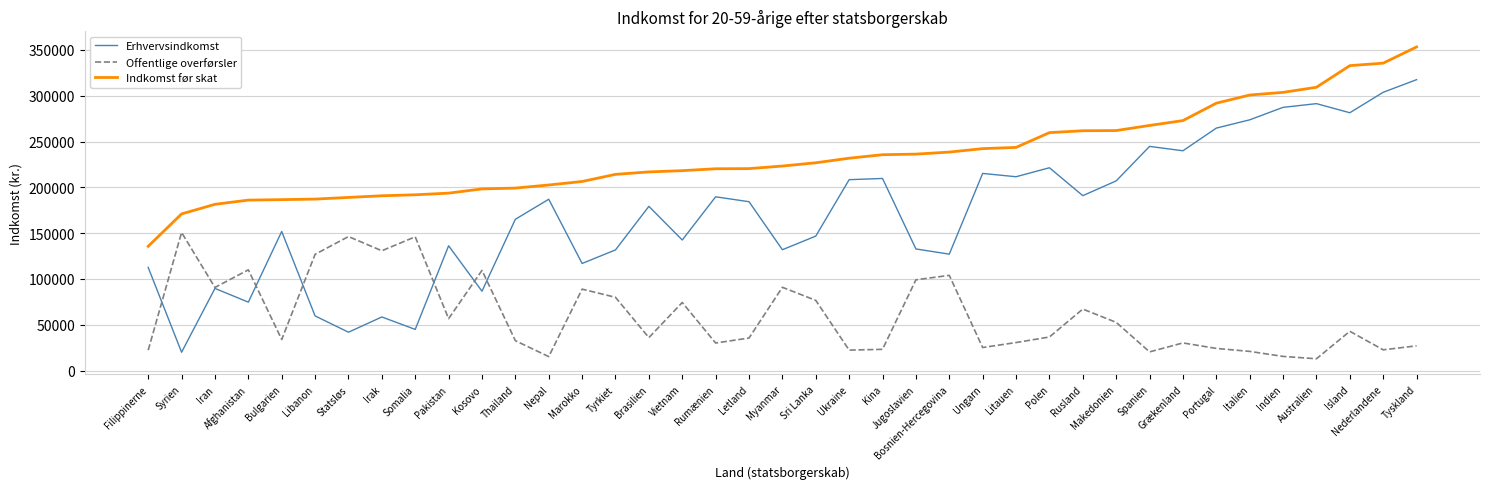

What is the average value of the Erhvervsindkomst series?

171287